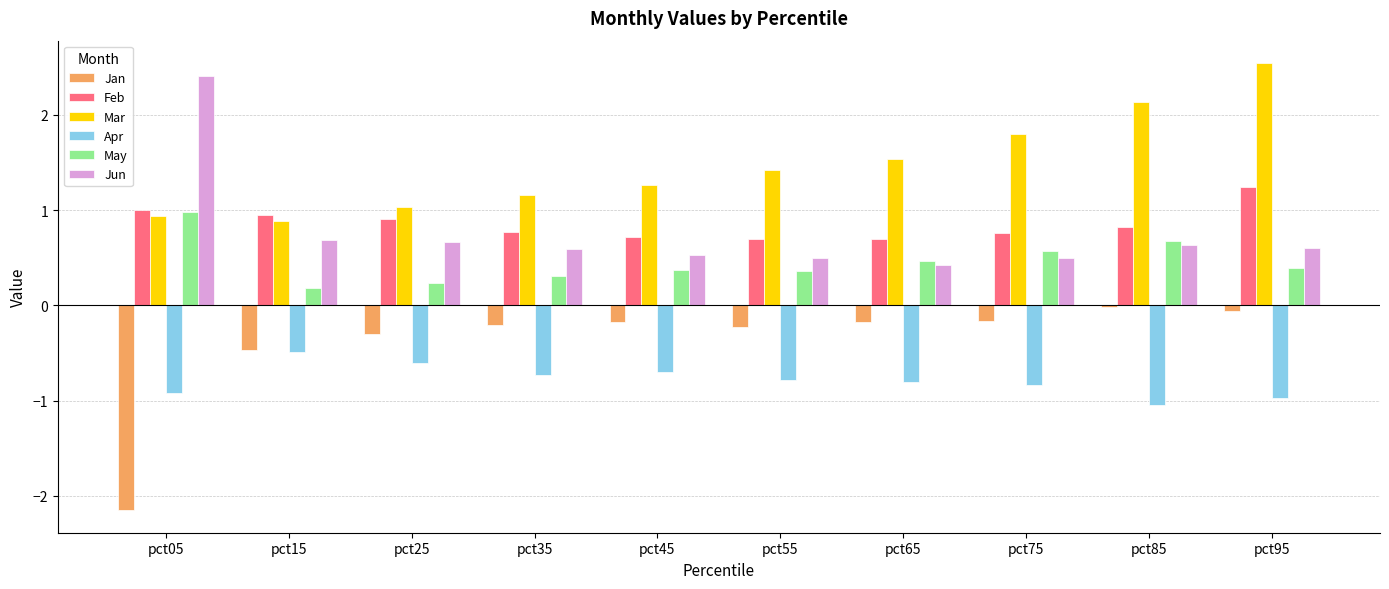

Rank the series at pct65 from highest to lowest value.

Mar, Feb, May, Jun, Jan, Apr